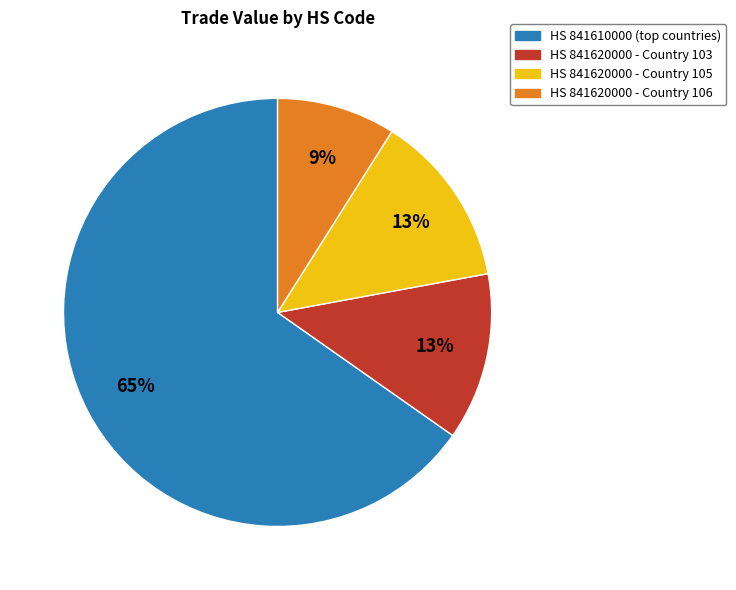

Count the number of slices in the pie.

4